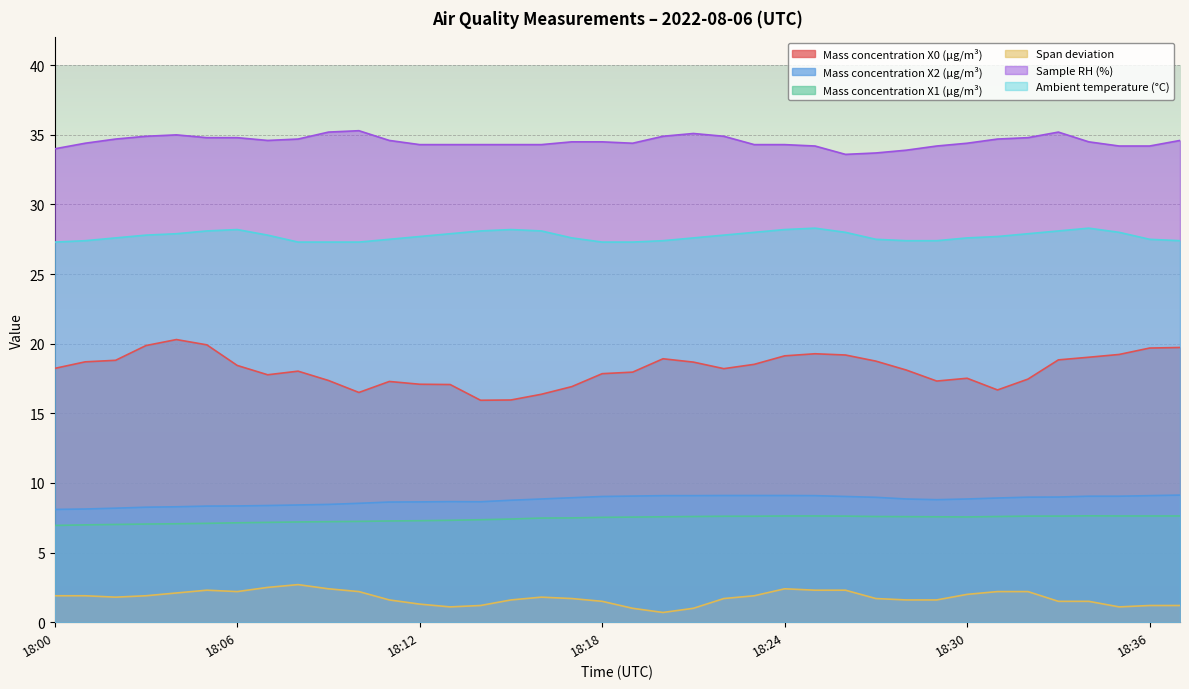

In Ambient temperature (°C), how many points are higher than both neighbors (excluding endpoints)?

4